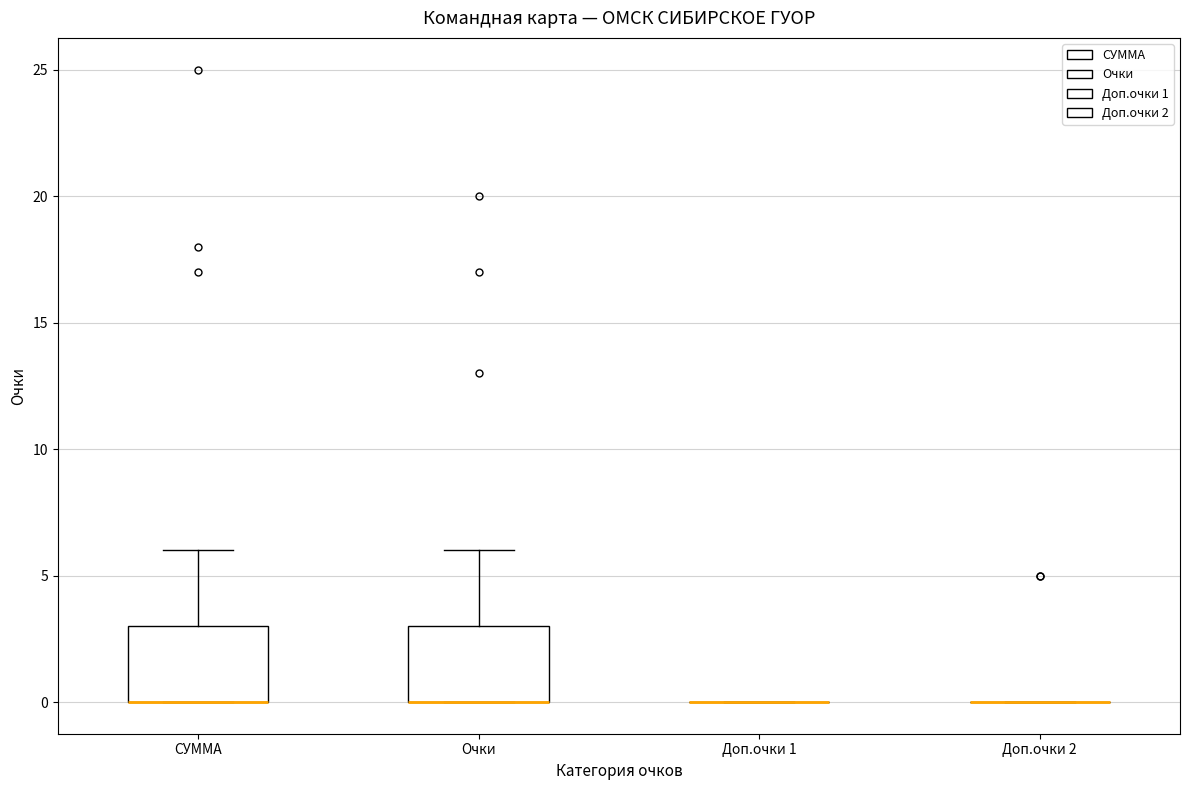

Reading left to right, read every box against the y-axis: the position of its median line, the range the box covers, and the ends of its whiskers. The values are not printed on the chart, so give them approximately, as read against the axis.

СУММА: median 0 (drawn on the box's lower edge), box 0 to 3, whiskers 0 to 6
Очки: median 0 (drawn on the box's lower edge), box 0 to 3, whiskers 0 to 6
Доп.очки 1: box collapsed to a line at 0, whiskers 0 to 0
Доп.очки 2: box collapsed to a line at 0, whiskers 0 to 0